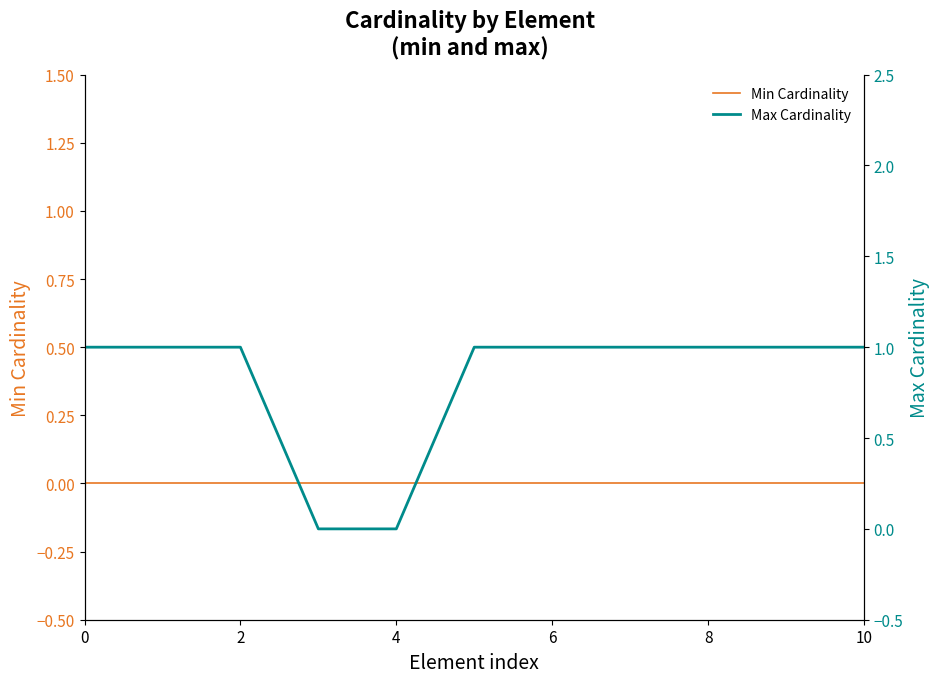

The value of Min Cardinality at 2 is 0. True or false?

True